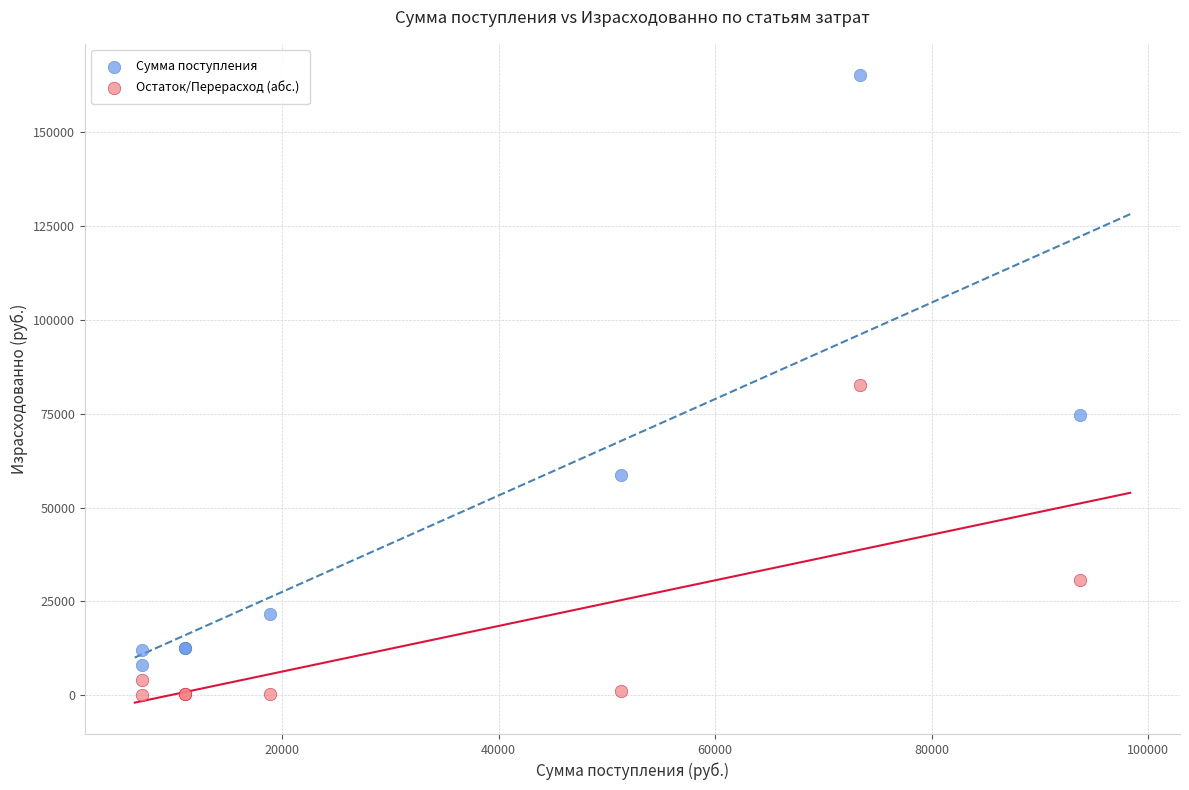

Which series contains the lowest Y value?

Остаток/Перерасход (абс.)